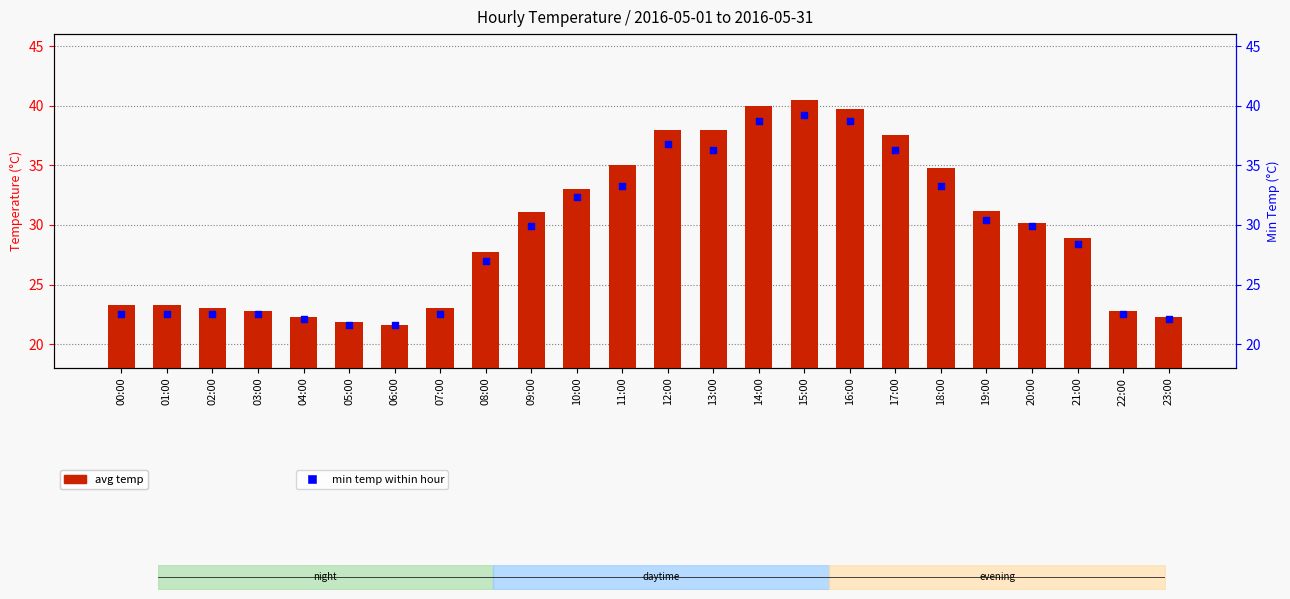

What is the total value across all series at 20:00?

60.0